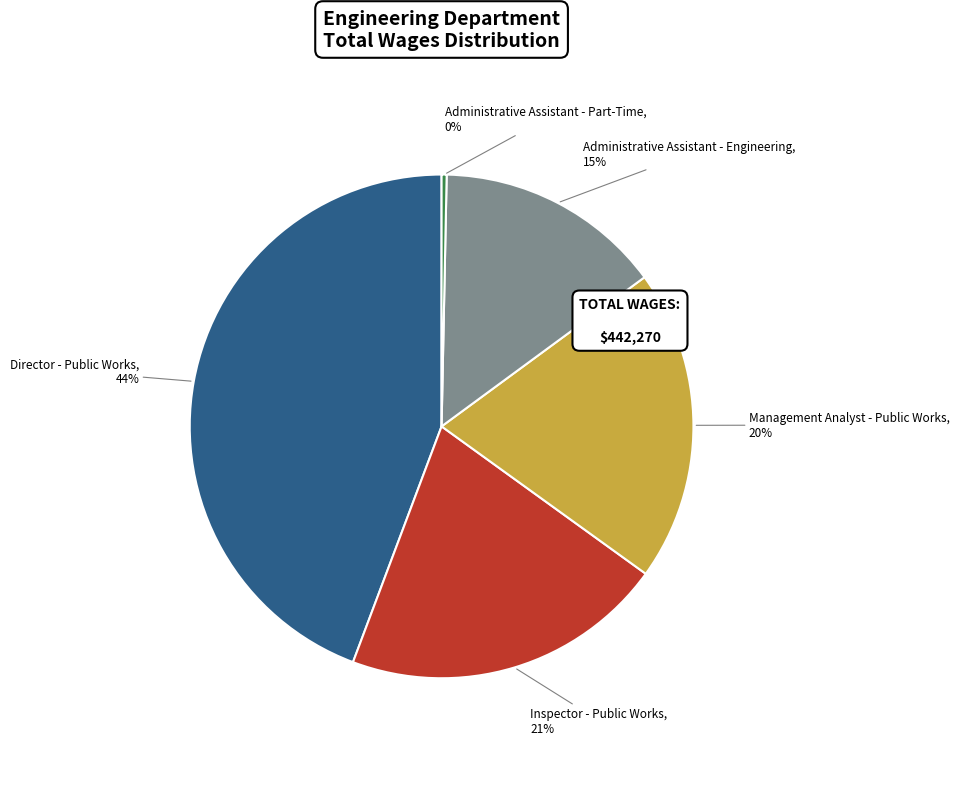

What percentage is the Inspector - Public Works slice, to the nearest percent?

21%